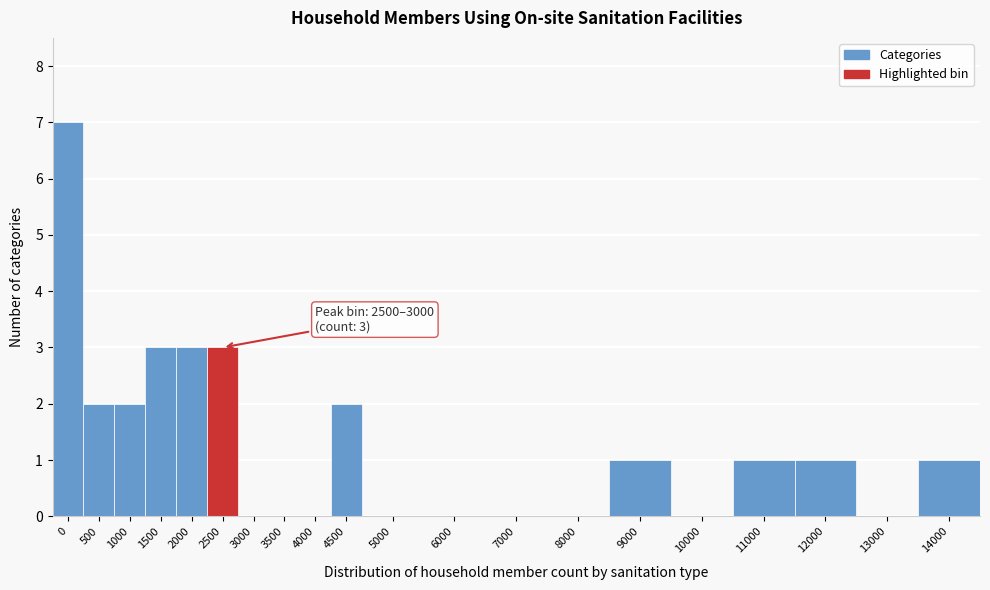

Reading left to right, what are all the values shown in this chart?

0=7	500=2	1000=2	1500=3	2000=3	2500=3	3000=0	3500=0	4000=0	4500=2	5000=0	6000=0	7000=0	8000=0	9000=1	10000=0	11000=1	12000=1	13000=0	14000=1